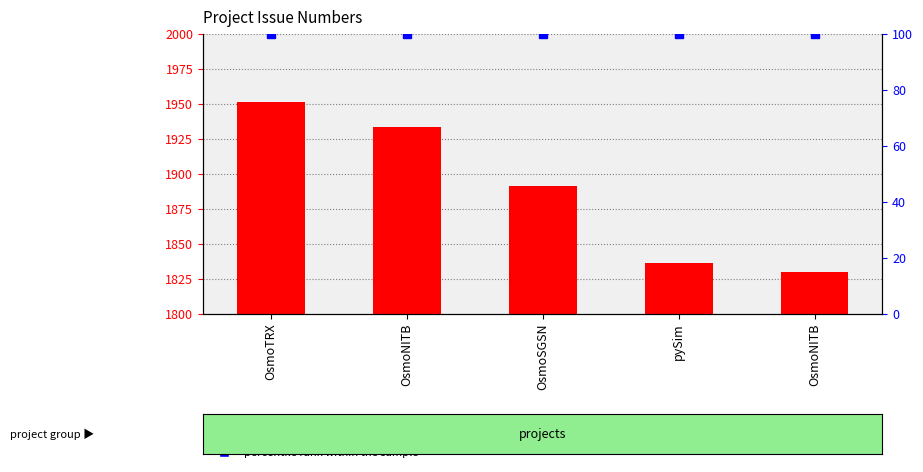

Which has a higher value, pySim or OsmoTRX?

OsmoTRX